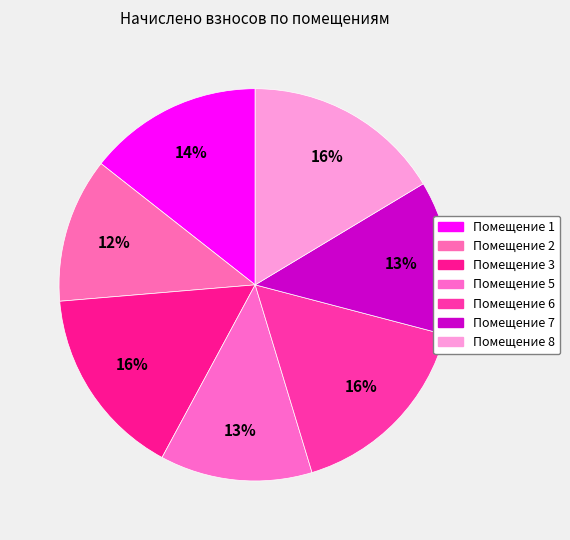

How many segments does this pie chart have?

7